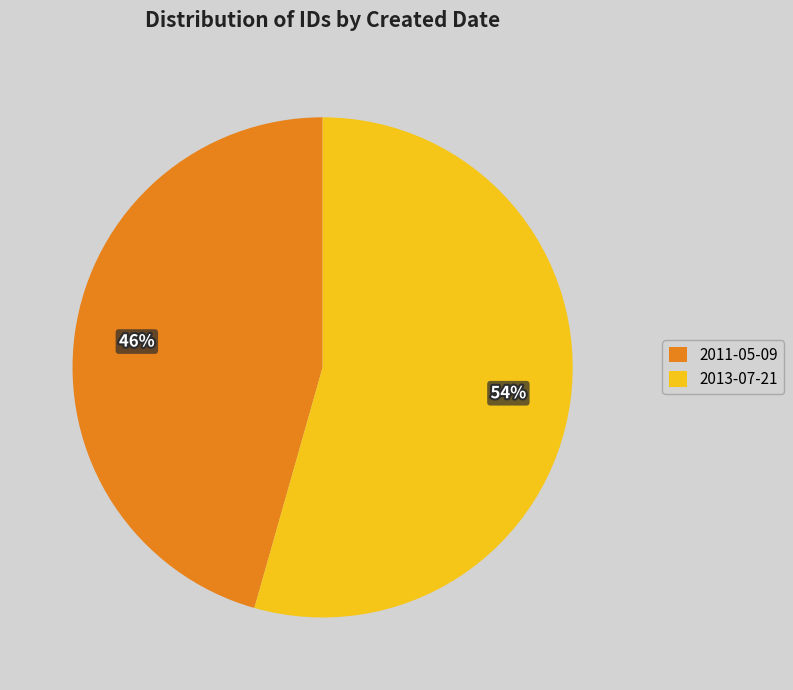

What percentage is the 2011-05-09 slice, to the nearest percent?

46%